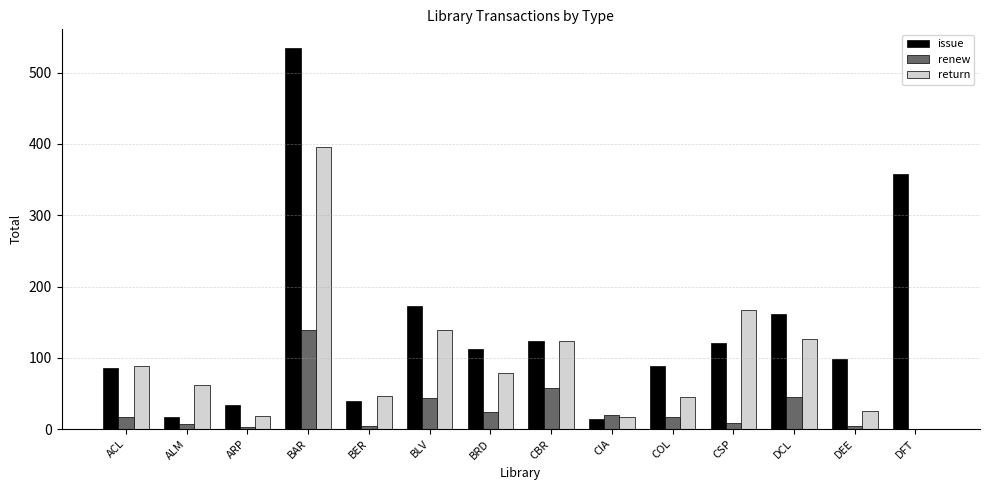

Between ACL and BLV, which series saw the biggest shift?

issue